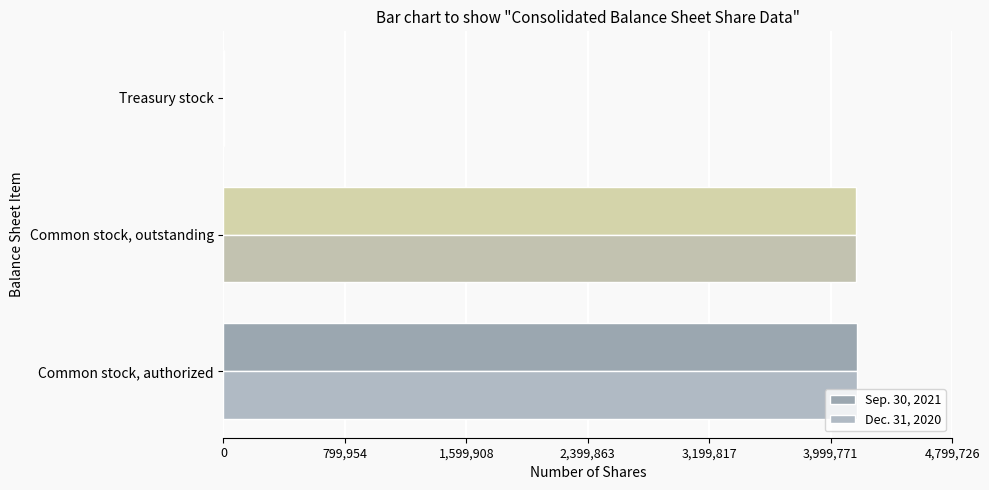

How many categories are shown in the chart?

3